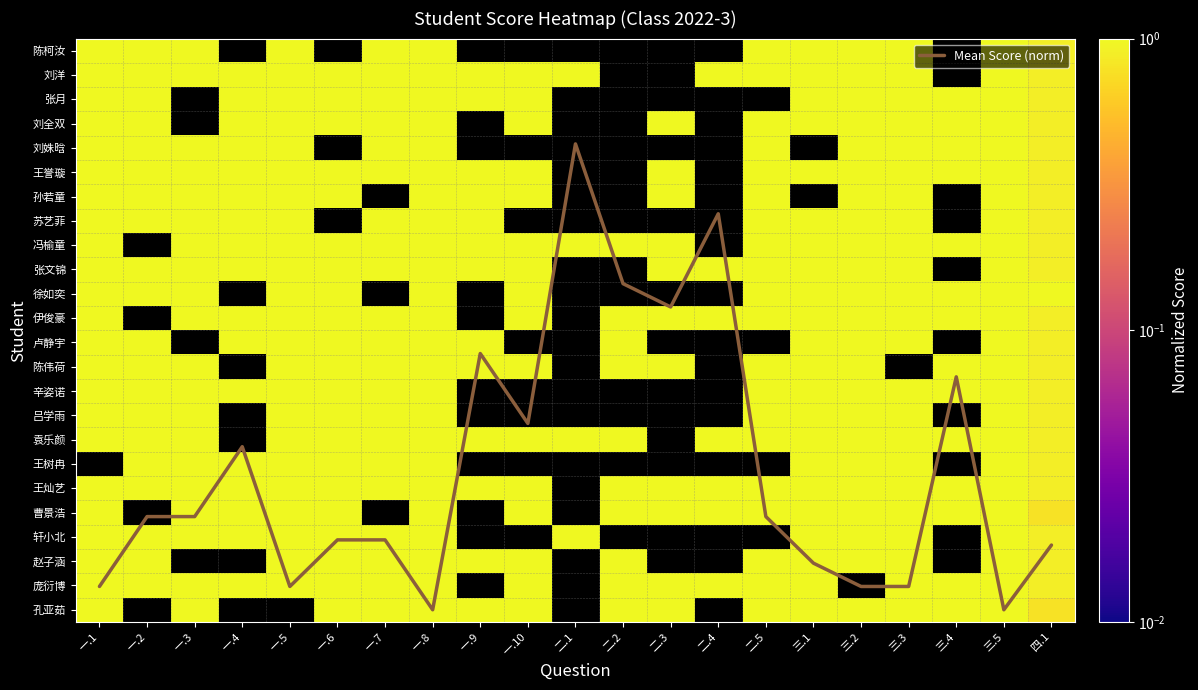

Between 一.10 and 二.5, which series saw the biggest shift?

Mean Score (norm)